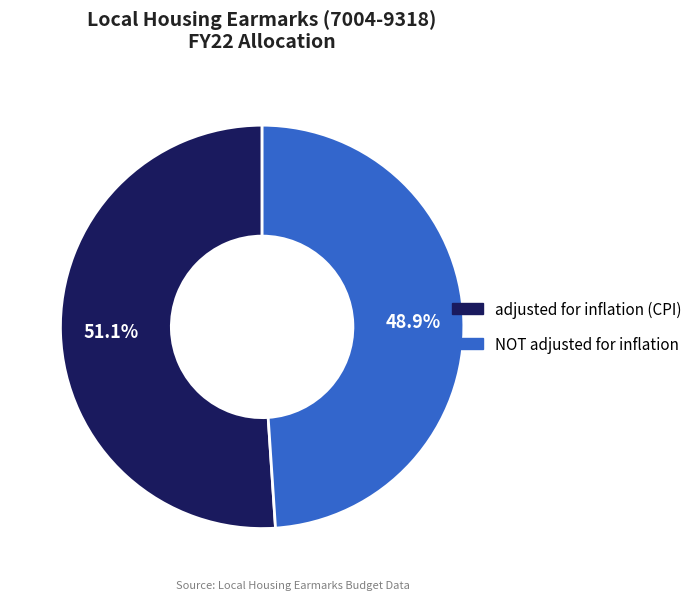

Is NOT adjusted for inflation the majority of the pie?

No